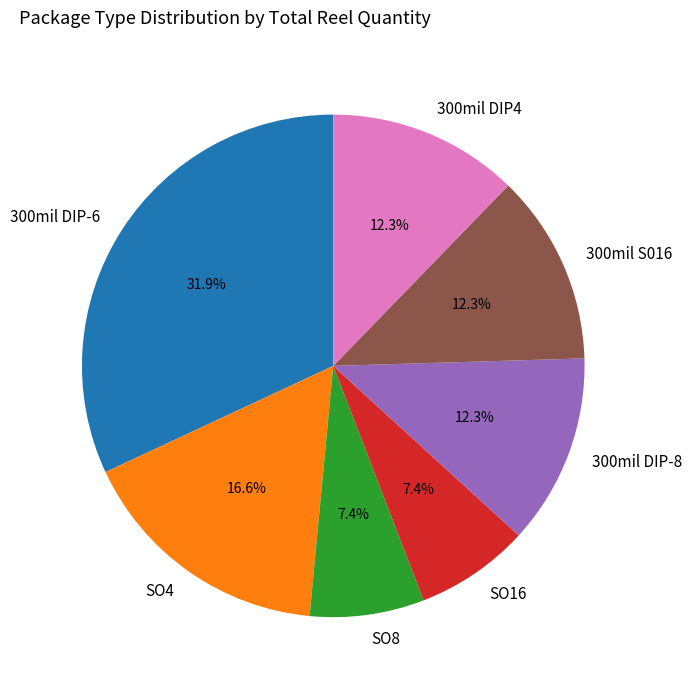

What percentage is NOT represented by SO8?

92.6%